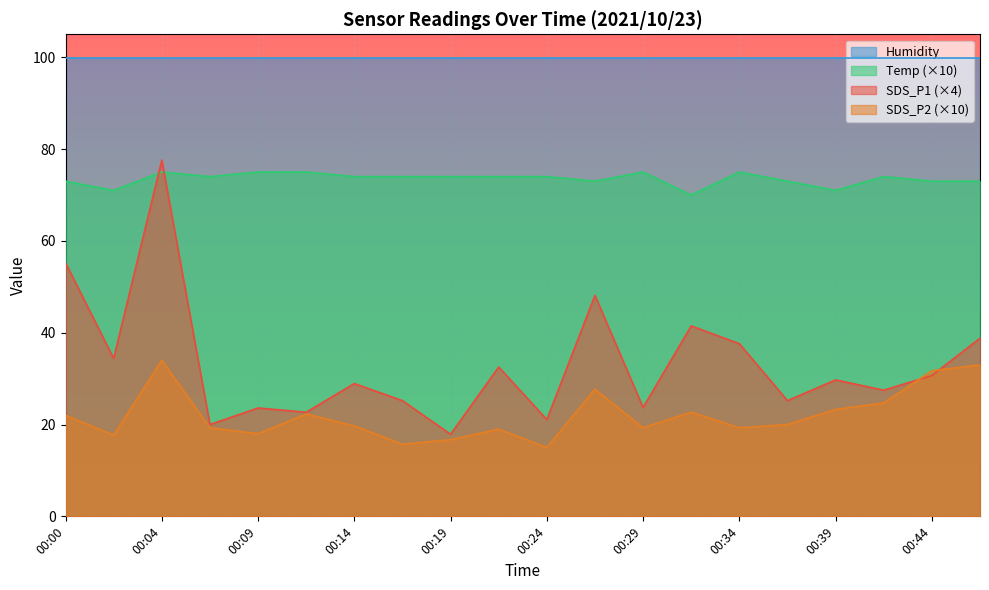

True or false: SDS_P2 (×10) and Humidity intersect in this chart.

False